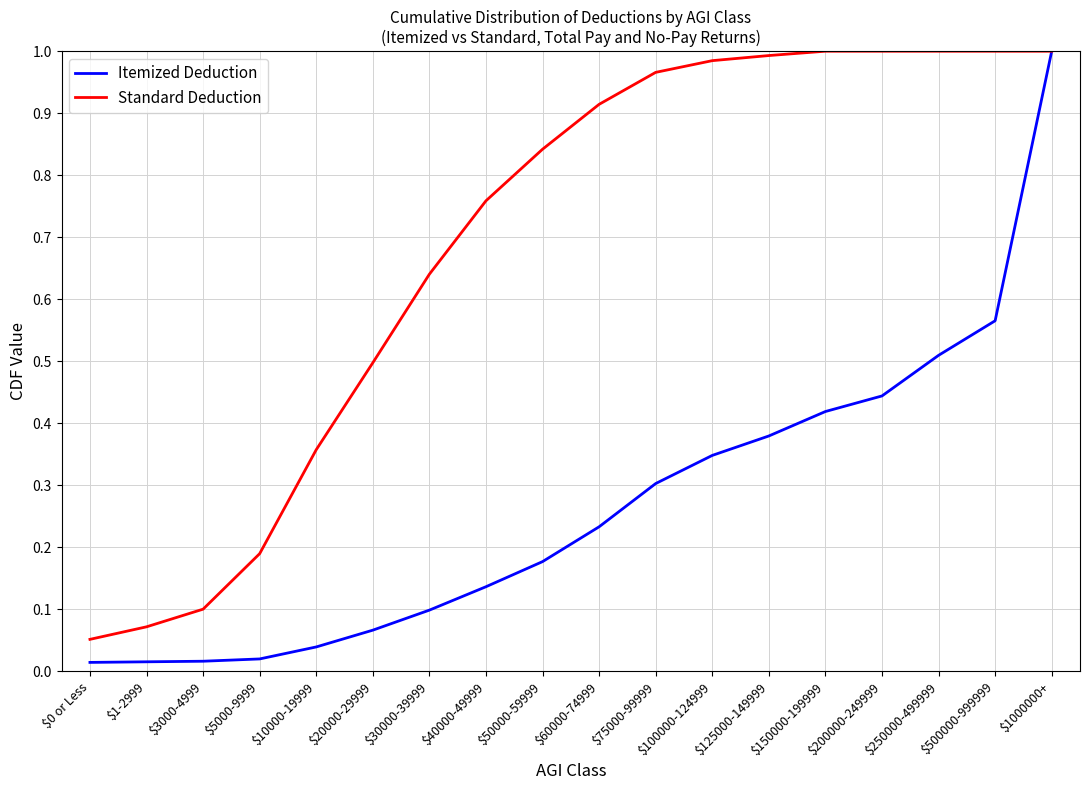

Does the chart have visible grid lines?

Yes